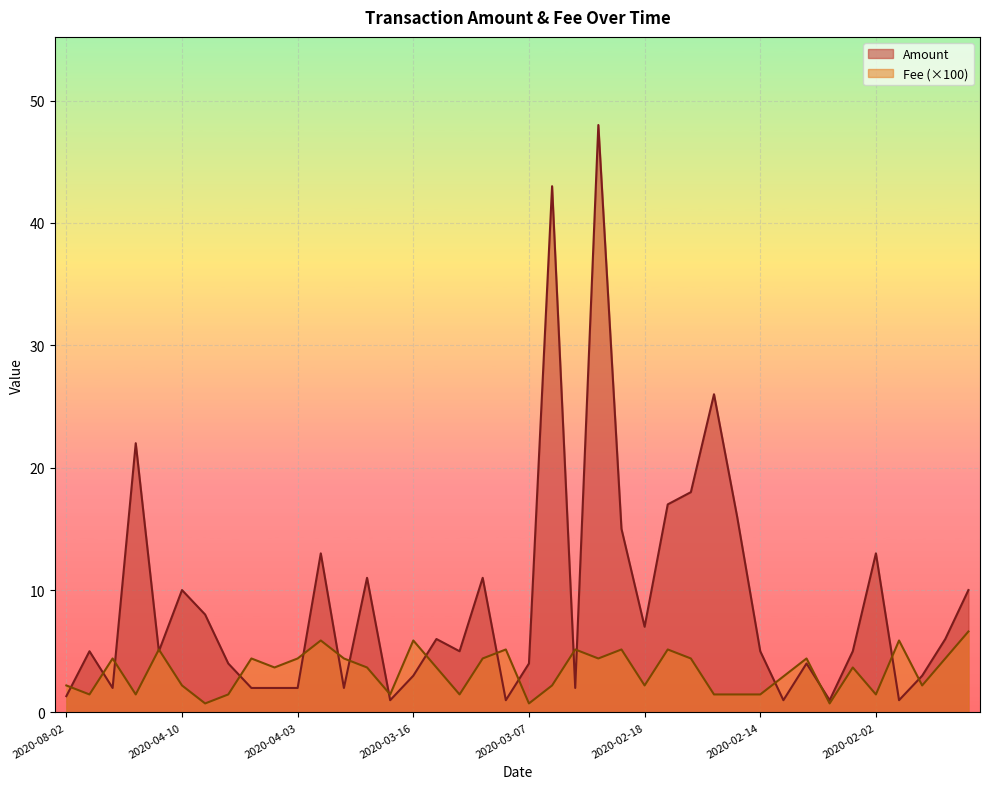

List the series in order of their peak value, lowest first.

Fee (×100), Amount